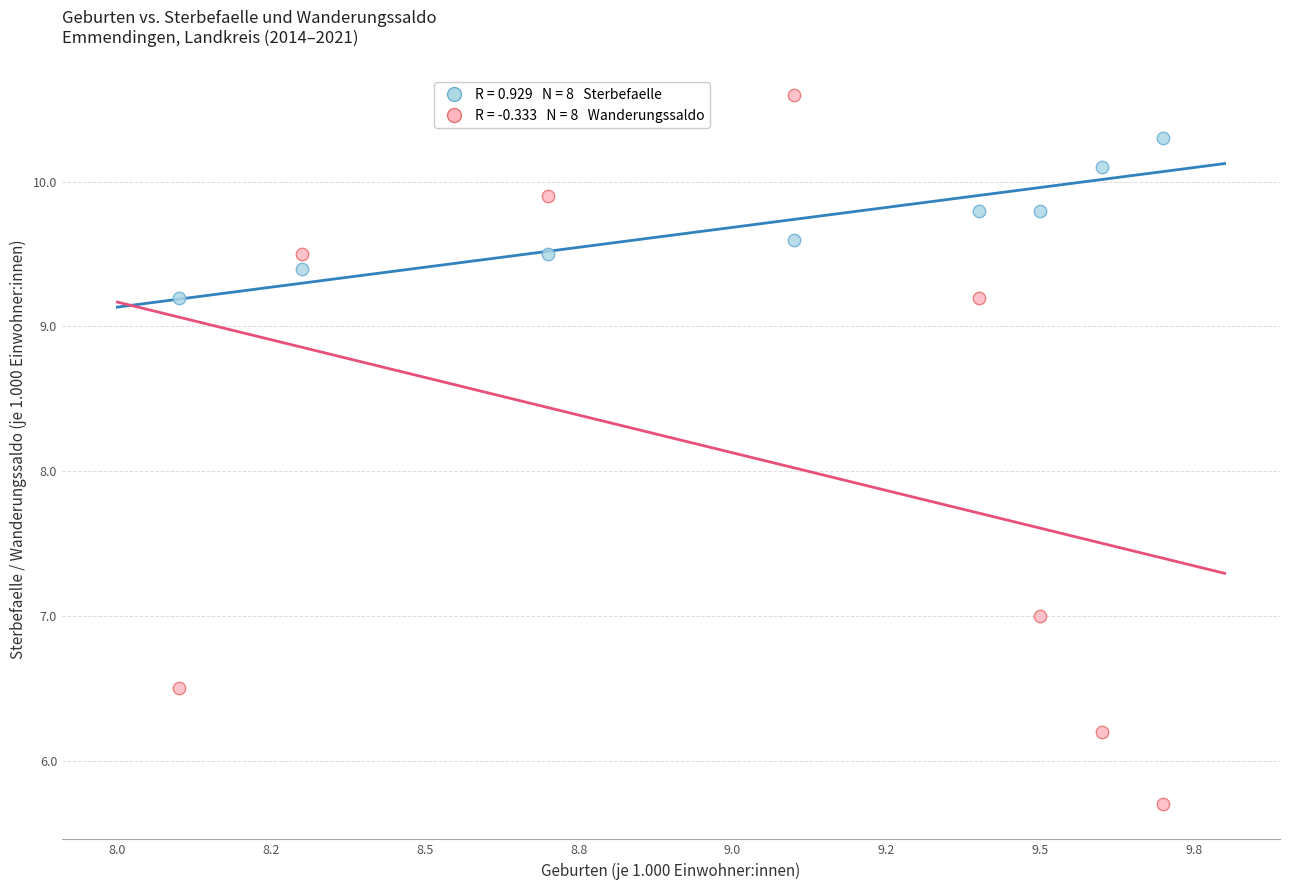

Across all data points, what is the range of X values (max minus min)?

1.6